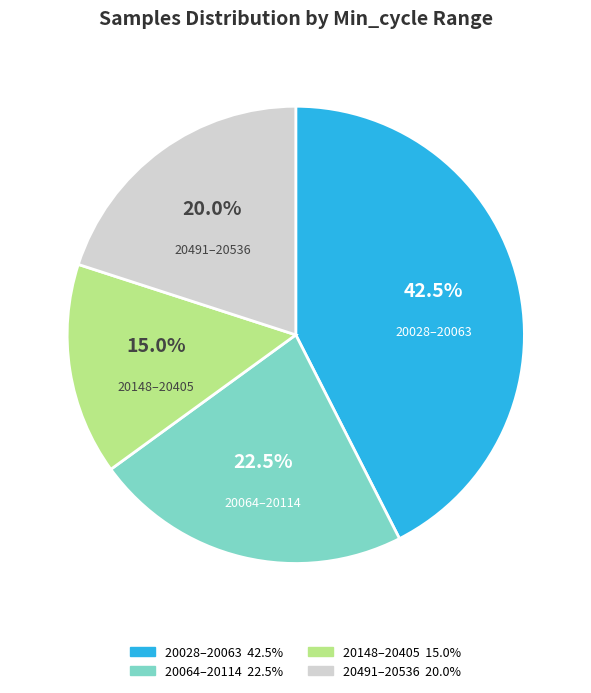

Approximately how many times larger is the value at 20491–20536 compared to 20064–20114?

0.9